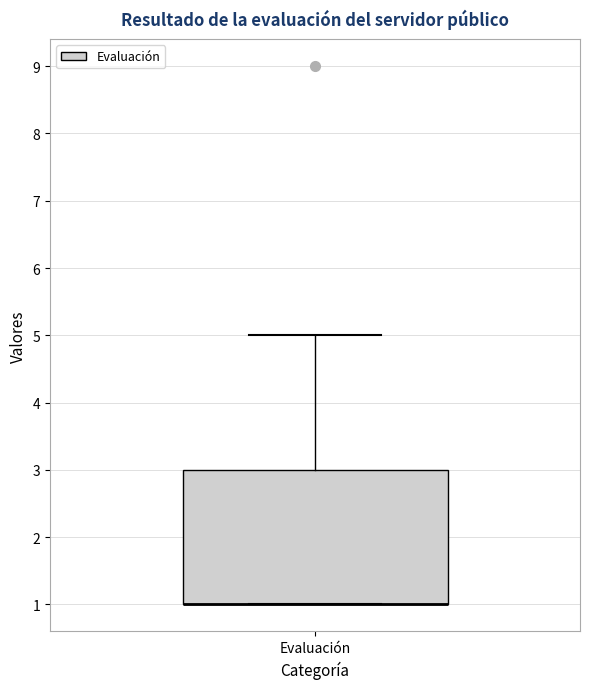

Where is the lower edge of the box for Evaluación on the y-axis? The values are not printed on the chart, so give them approximately, as read against the axis.

1